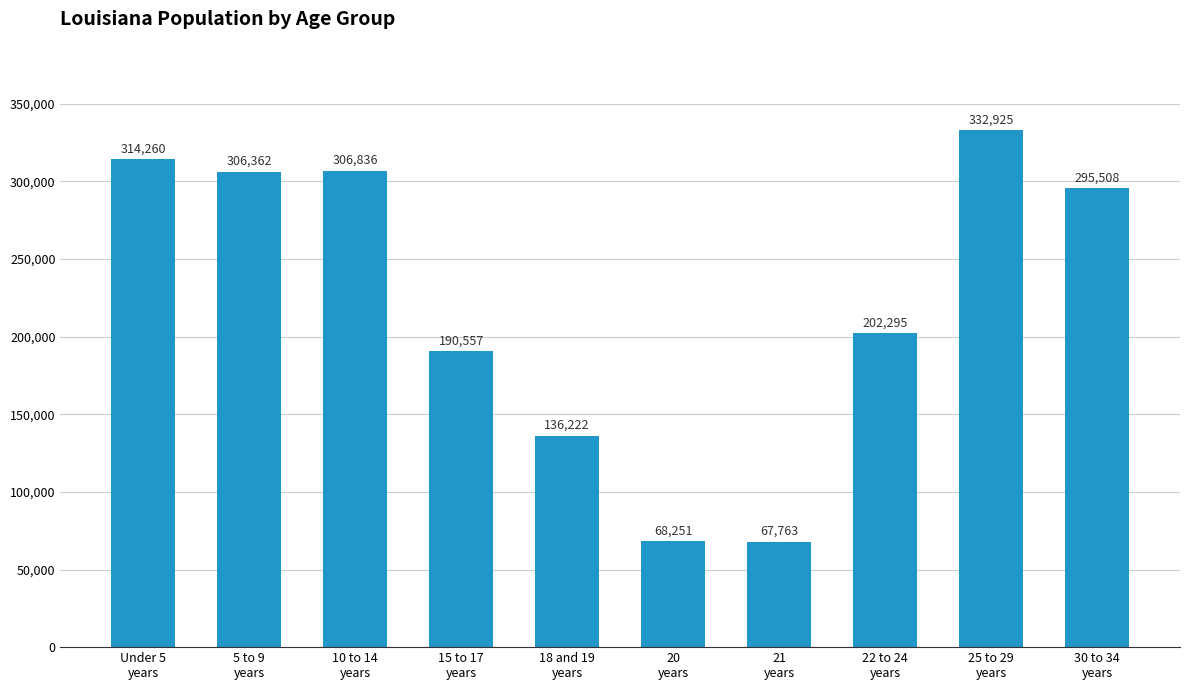

How many values are below 295508?

5